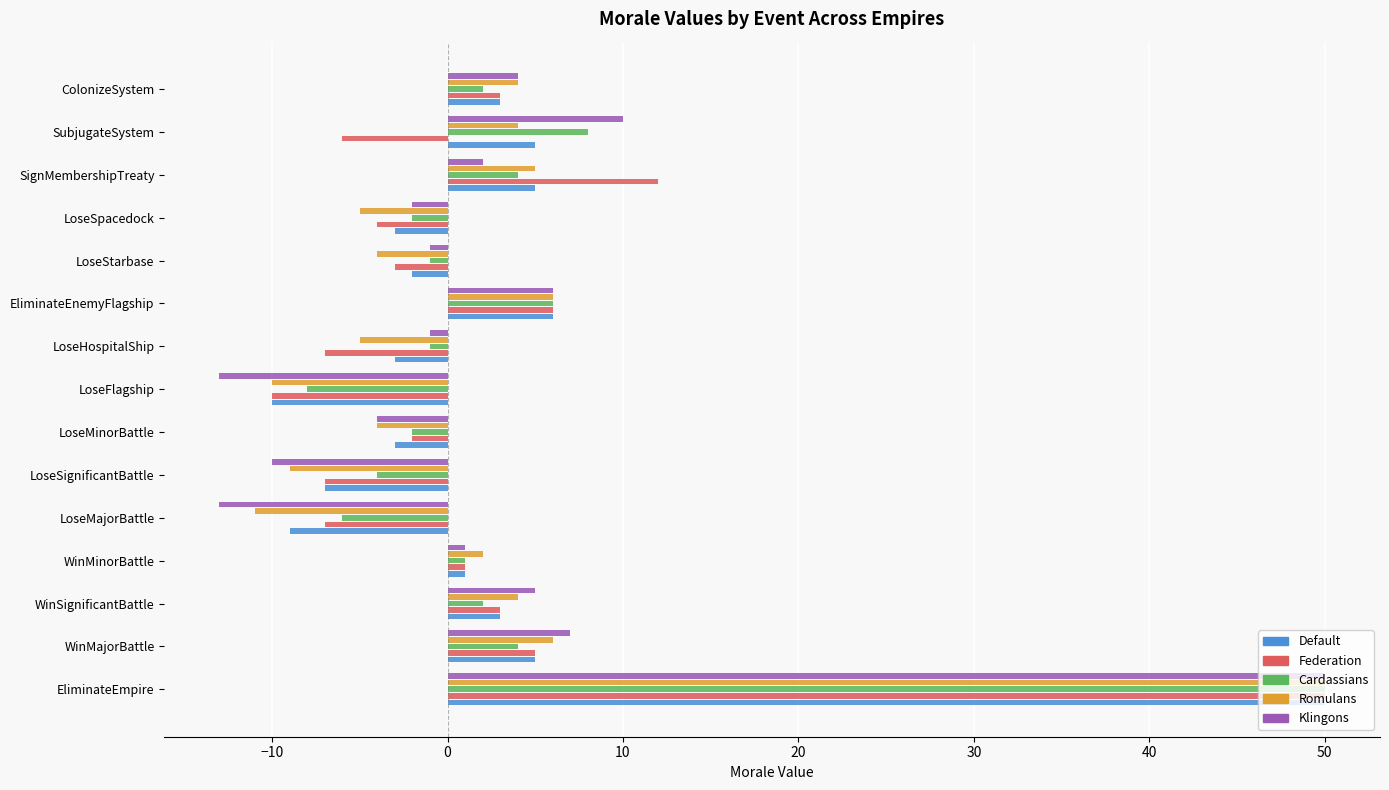

What is the spread (max minus min) of values at WinMajorBattle?

3